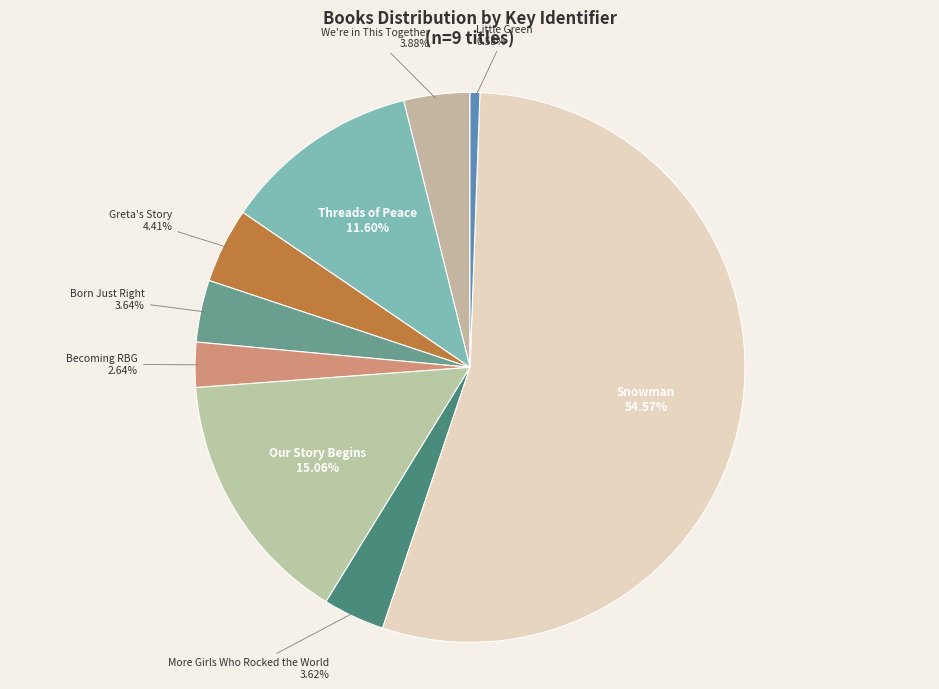

True or false: We're in This Together accounts for 4% of the total.

True